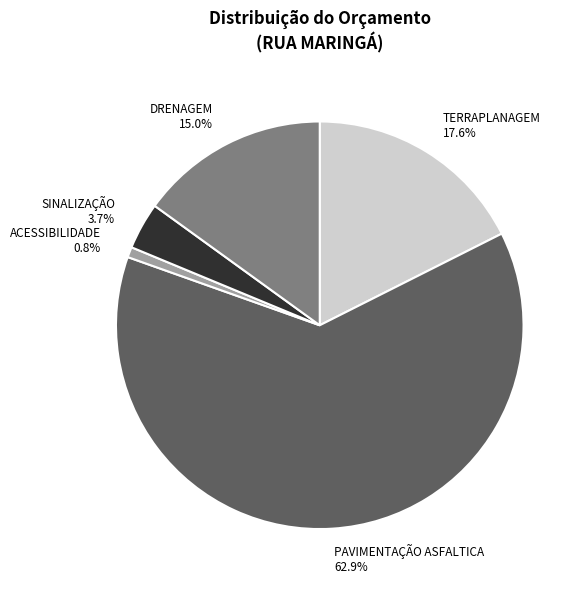

What percentage is the PAVIMENTAÇÃO ASFALTICA slice, to the nearest percent?

63%